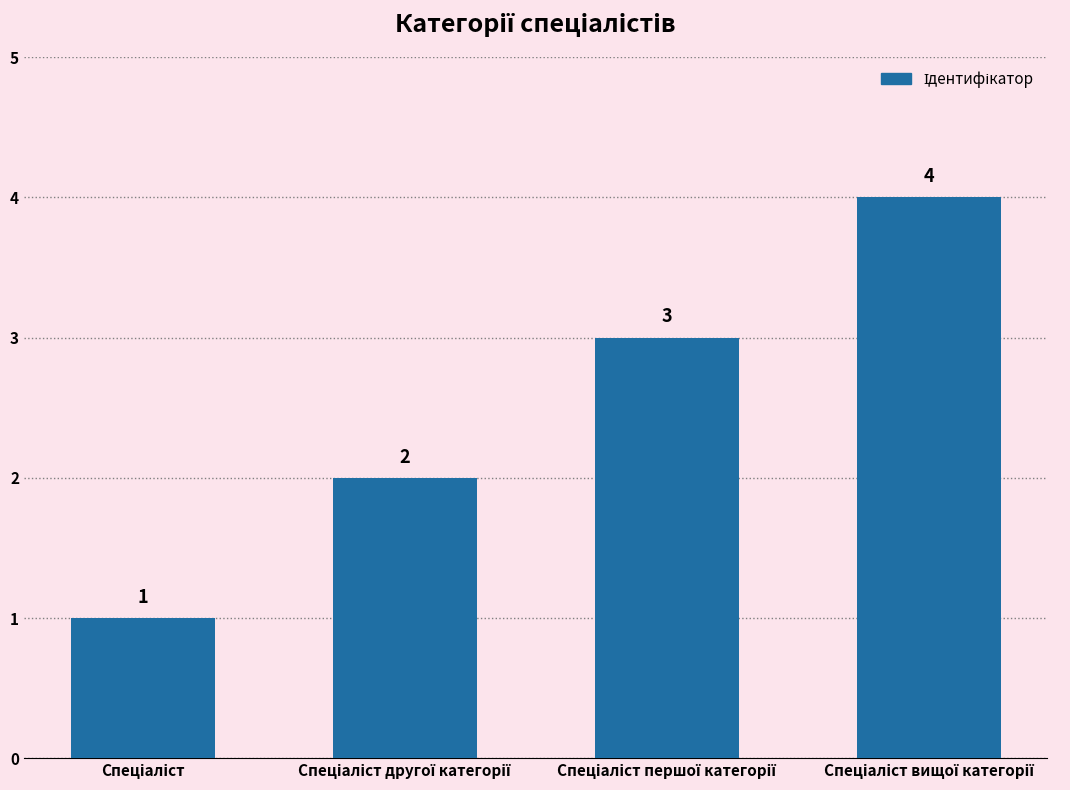

Count the values in the range 2 to 4.

3